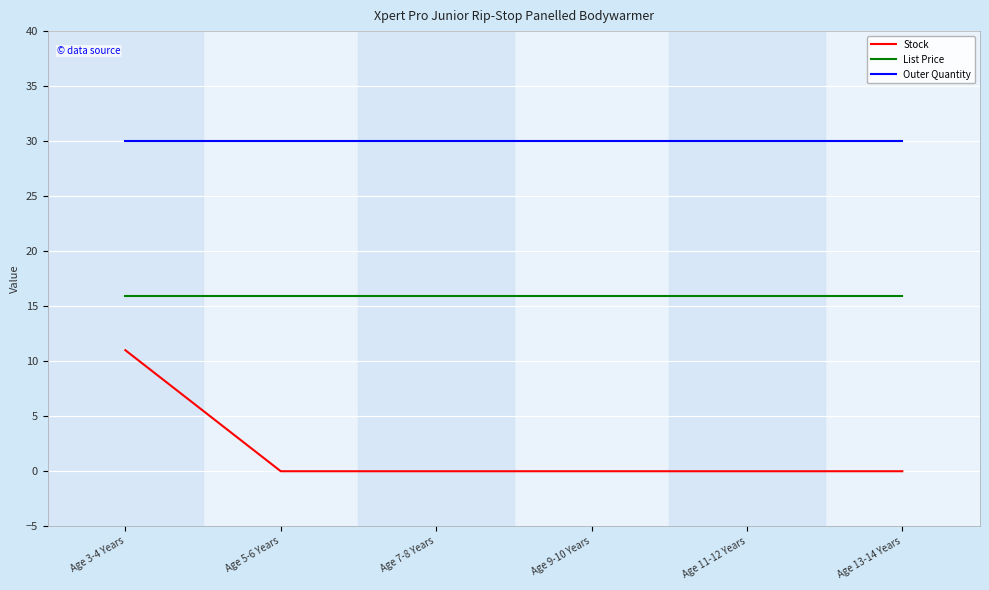

The Outer Quantity series shows 19.2 at Age 5-6 Years. True or false?

False